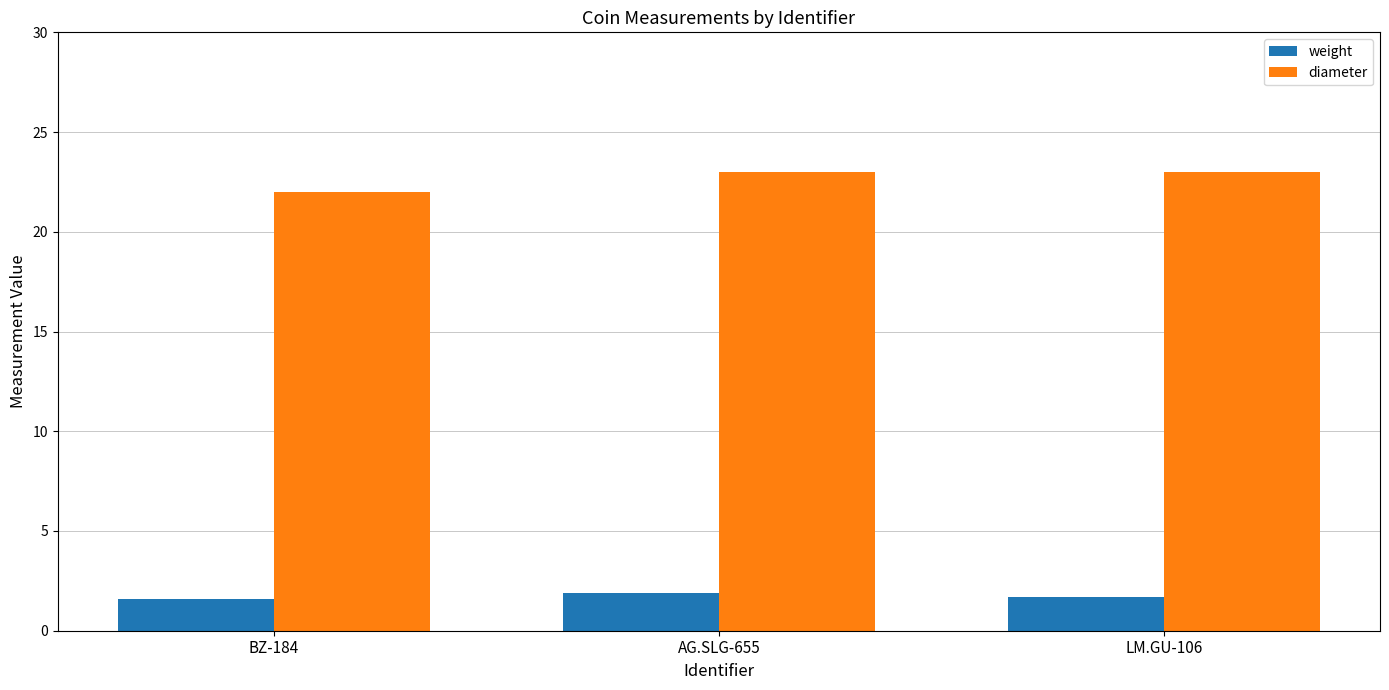

Which series has the largest total across all categories?

diameter